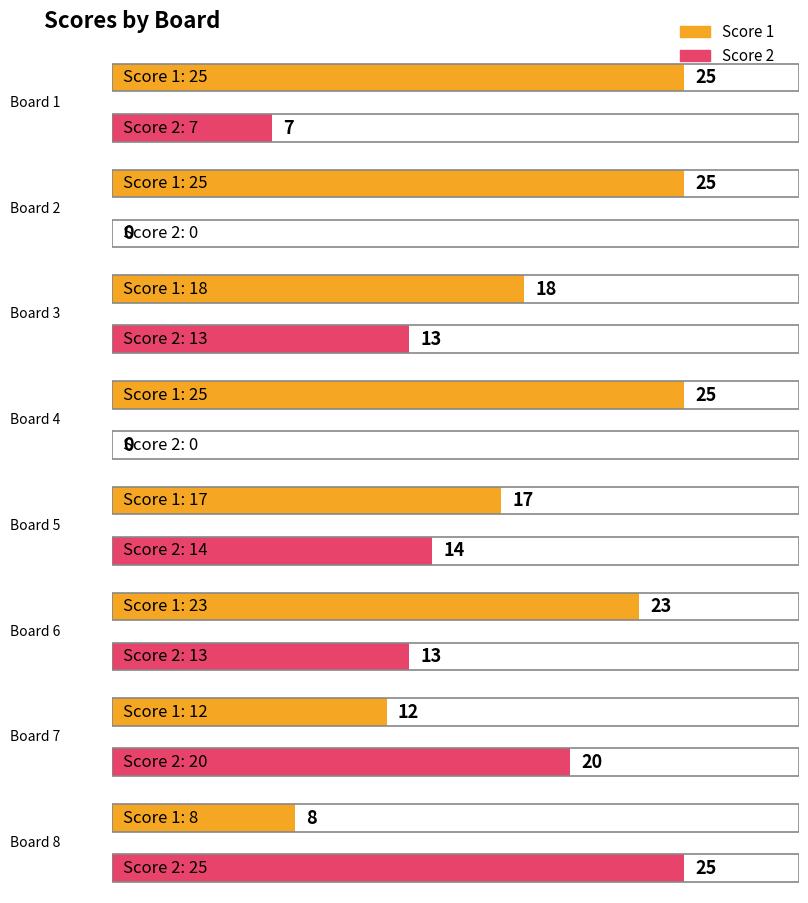

What is the sum of the Score 2 values at Board 5 and Board 2?

14